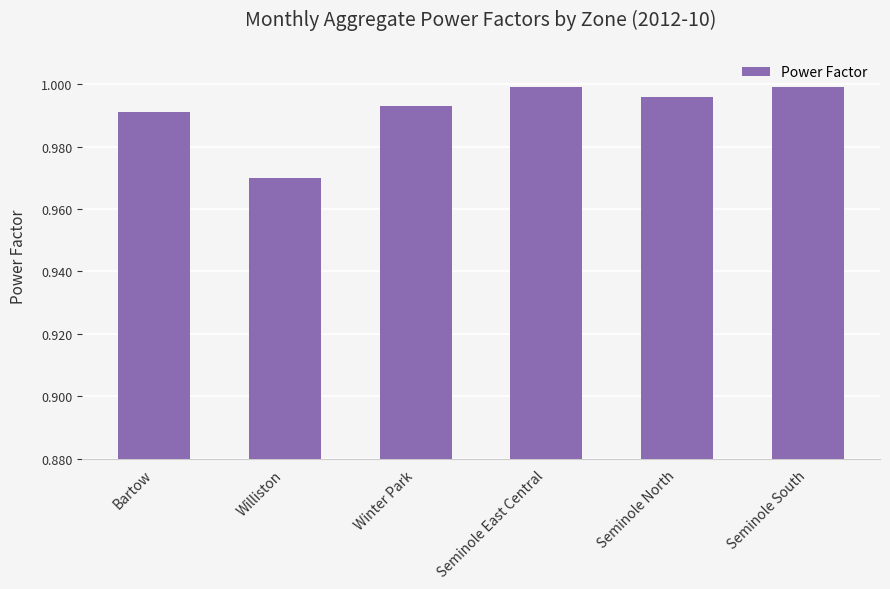

How many bars are there in total?

6